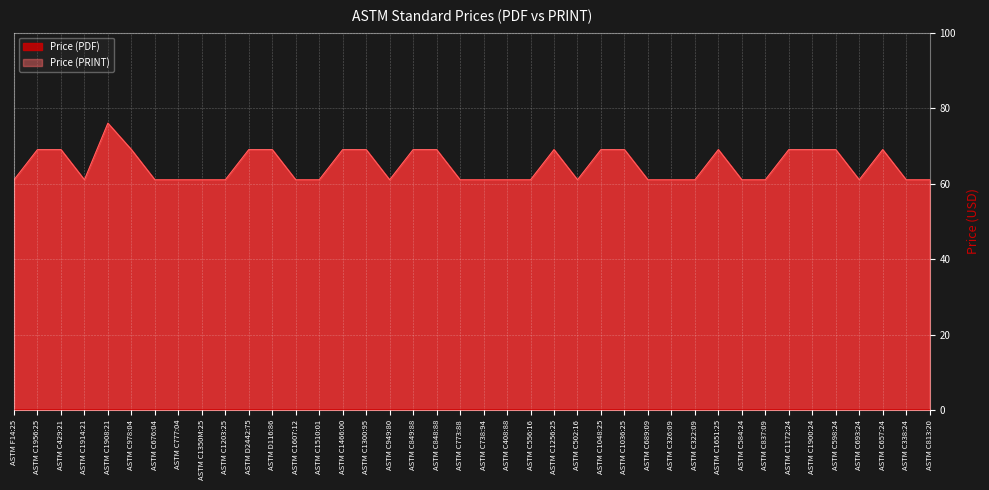

How many Price (PRINT) values are between 61 and 69?

39